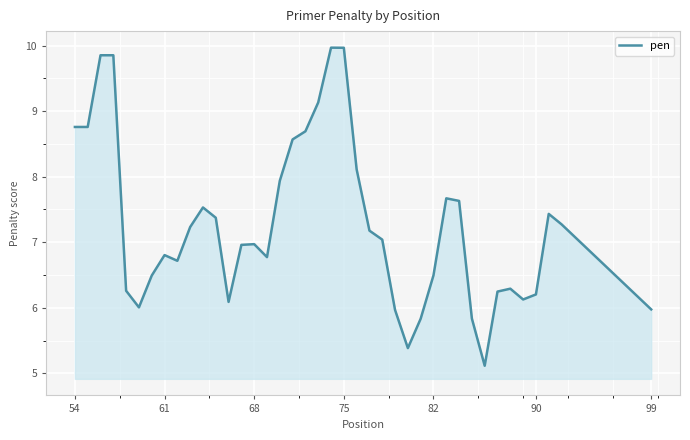

What is the smallest value displayed?

5.1